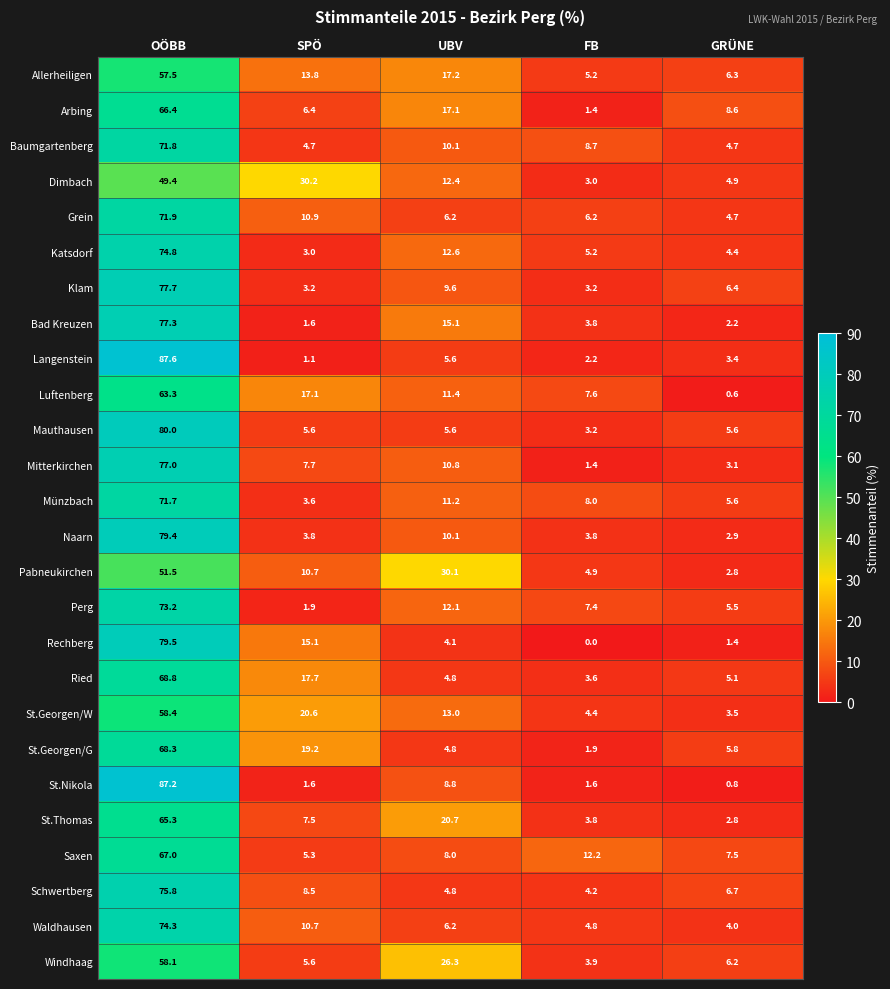

What is the total value across all series at OÖBB?

1833.2